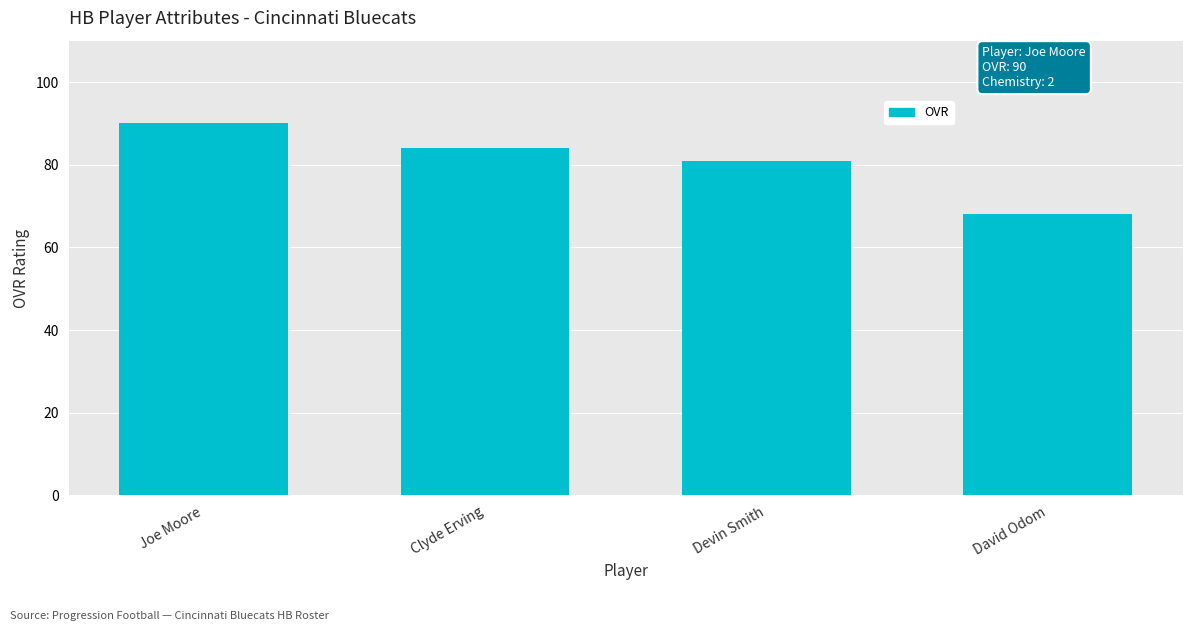

Reading left to right, transcribe all the data shown in this chart.

90	84	81	68